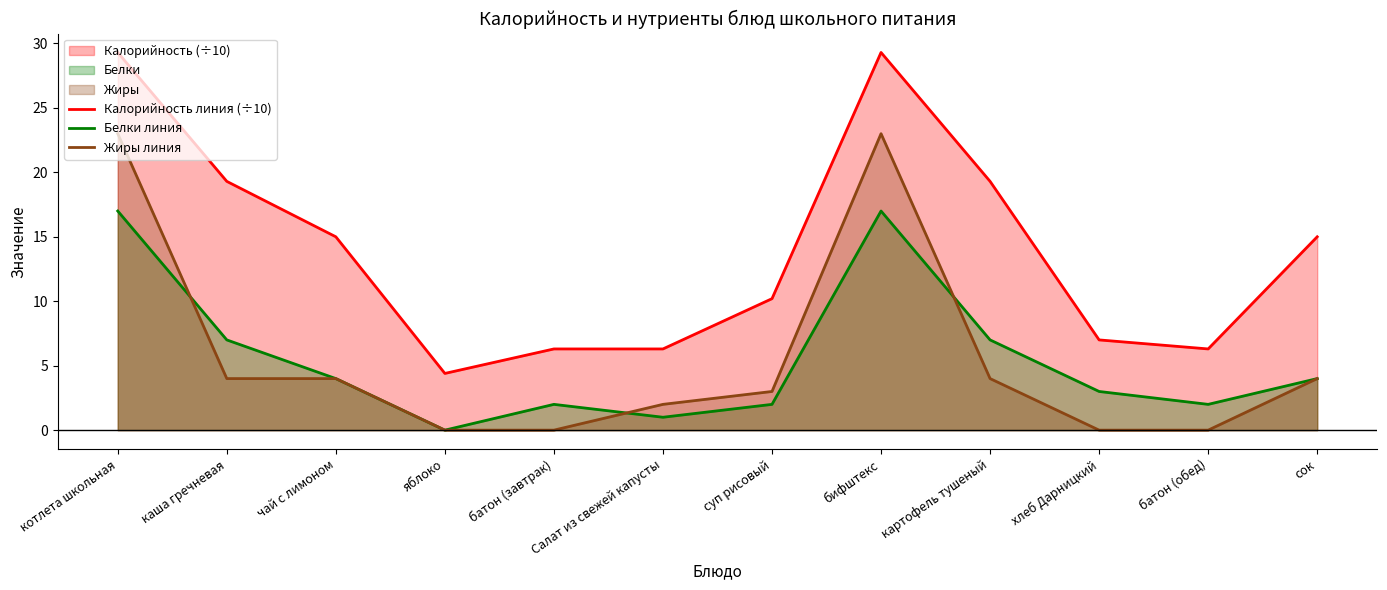

In Калорийность линия (÷10), how many points are lower than both neighbors (excluding endpoints)?

2